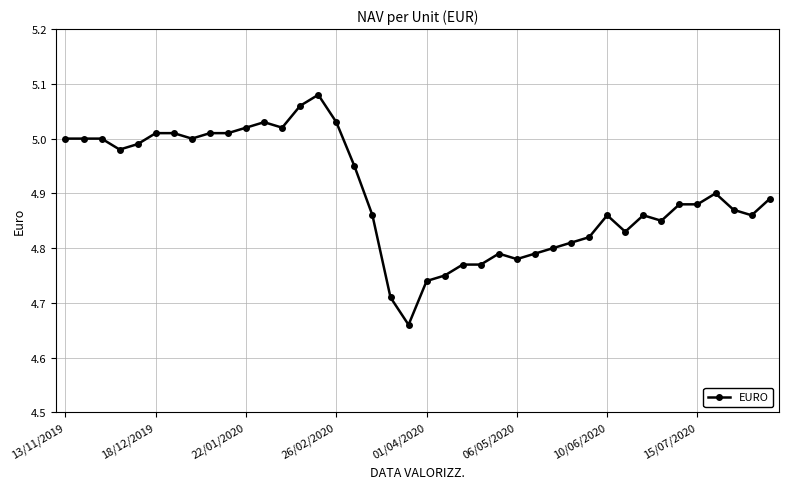

What is the sum of all values?

195.9